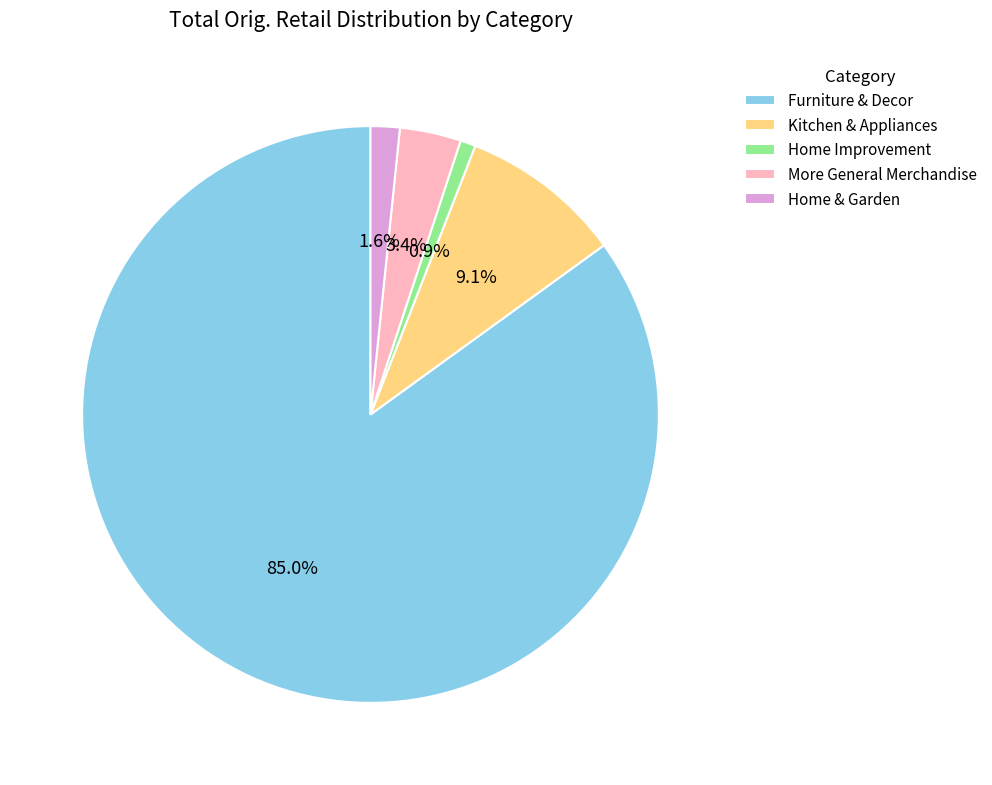

How many slices are in this pie chart?

5